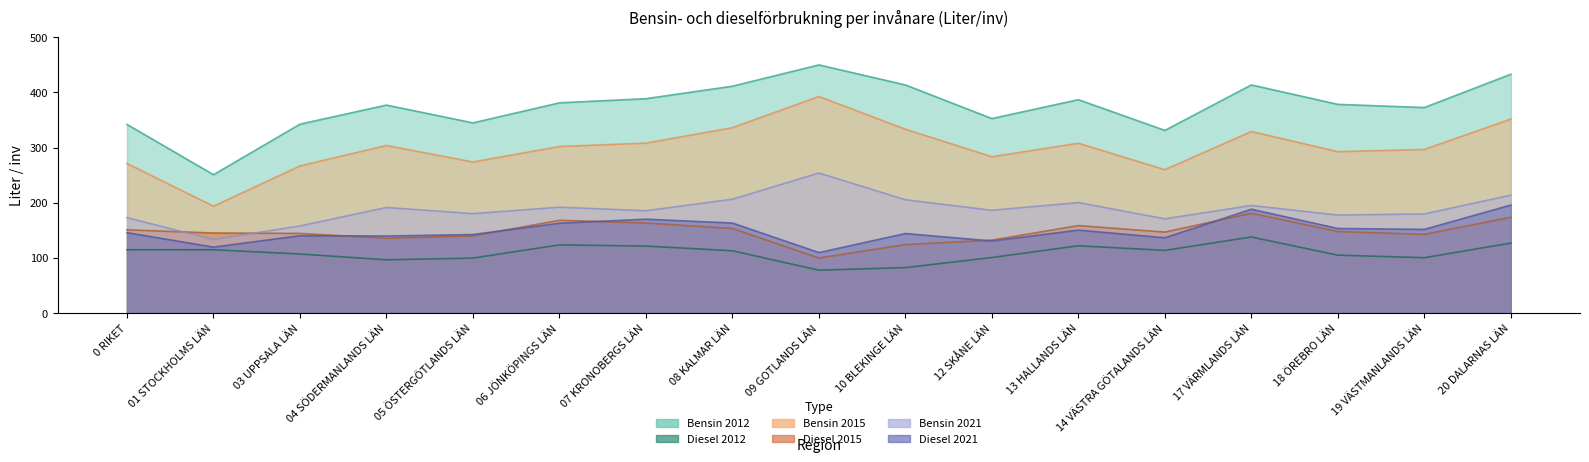

At which label is Bensin 2012 closest to 350?

12 SKÅNE LÄN